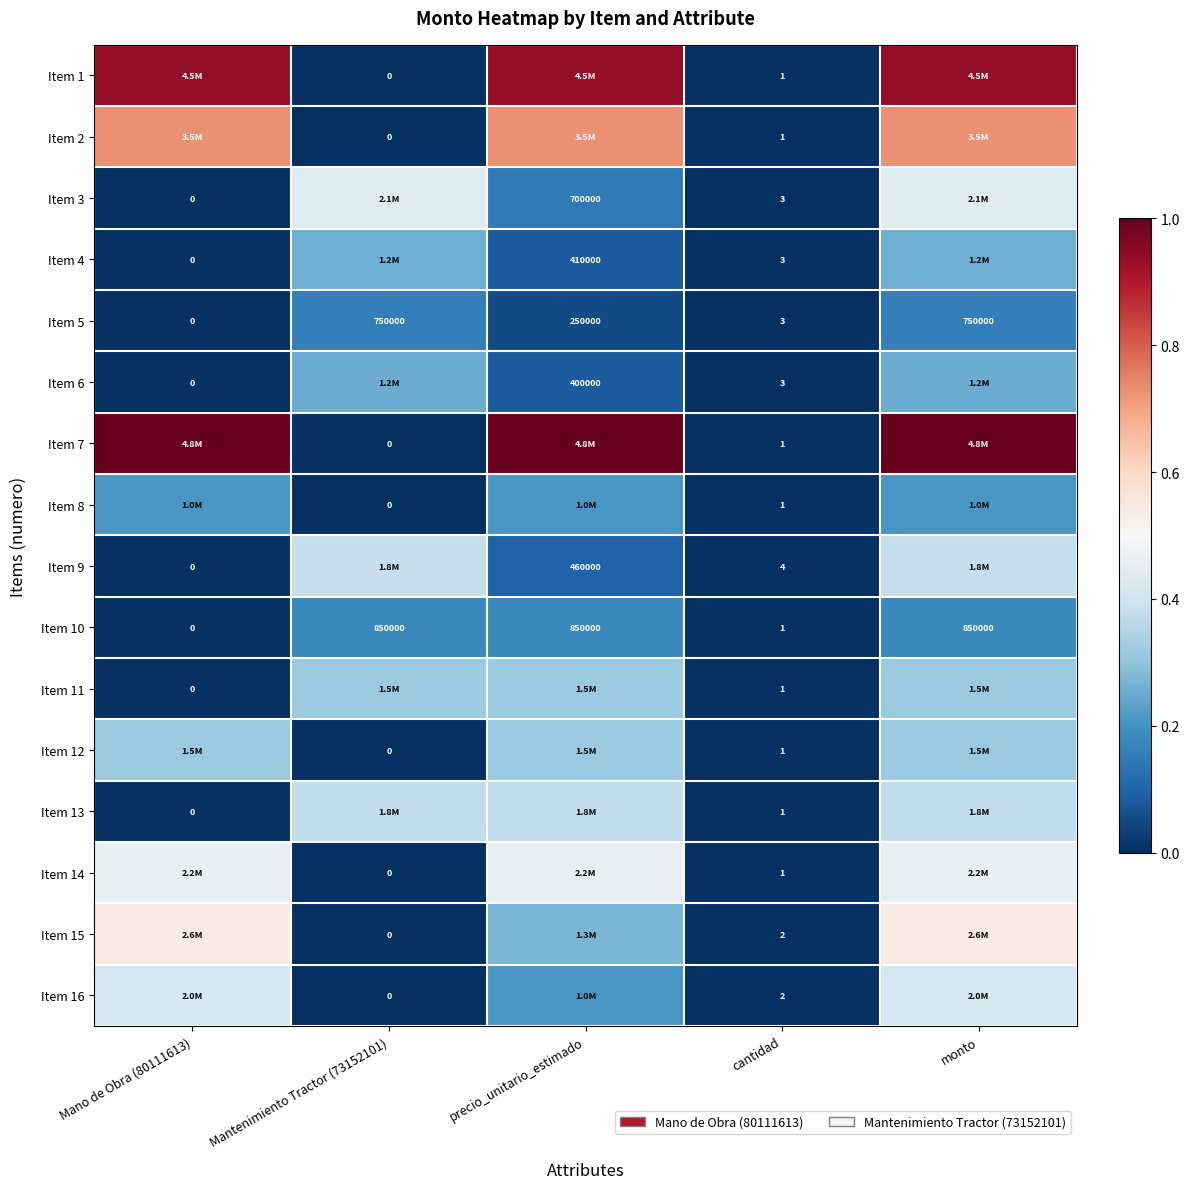

Rank the series by their maximum value, from lowest to highest.

Item 5, Item 10, Item 8, Item 6, Item 4, Item 11, Item 12, Item 13, Item 9, Item 16, Item 3, Item 14, Item 15, Item 2, Item 1, Item 7